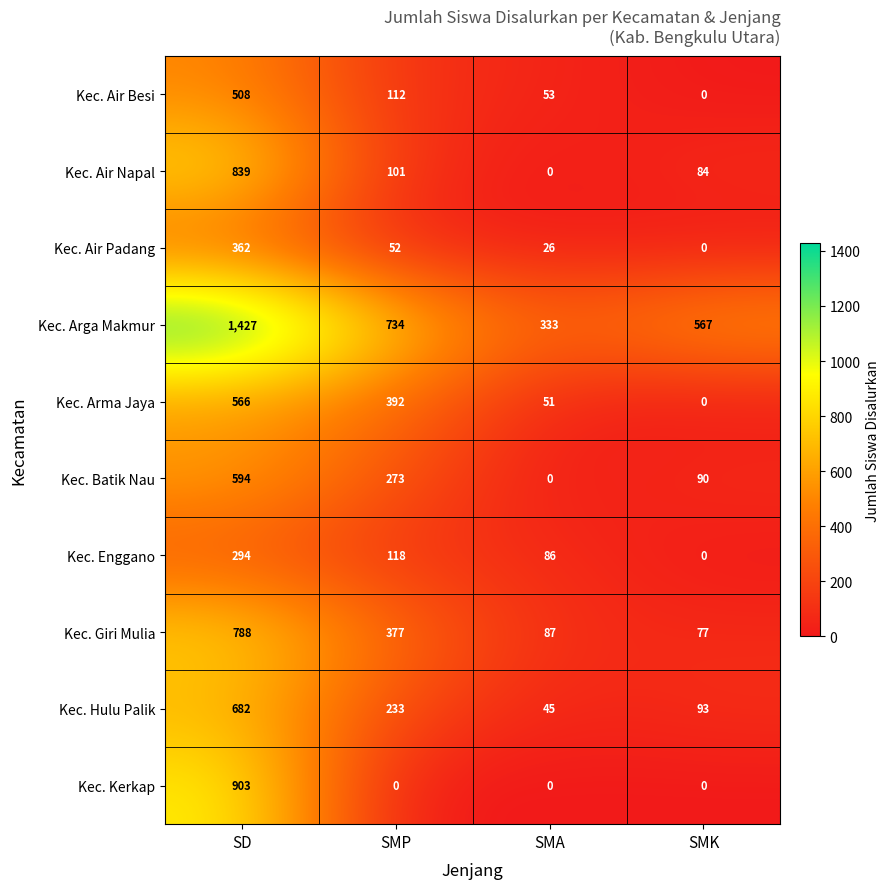

At which category does the chart reach its peak across all series?

SD